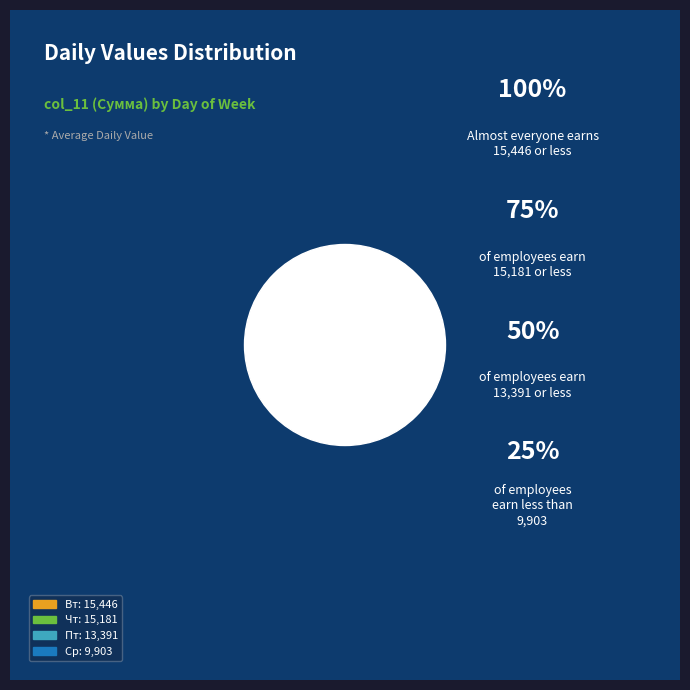

Combined, do Пн and Ср account for over 50%?

No